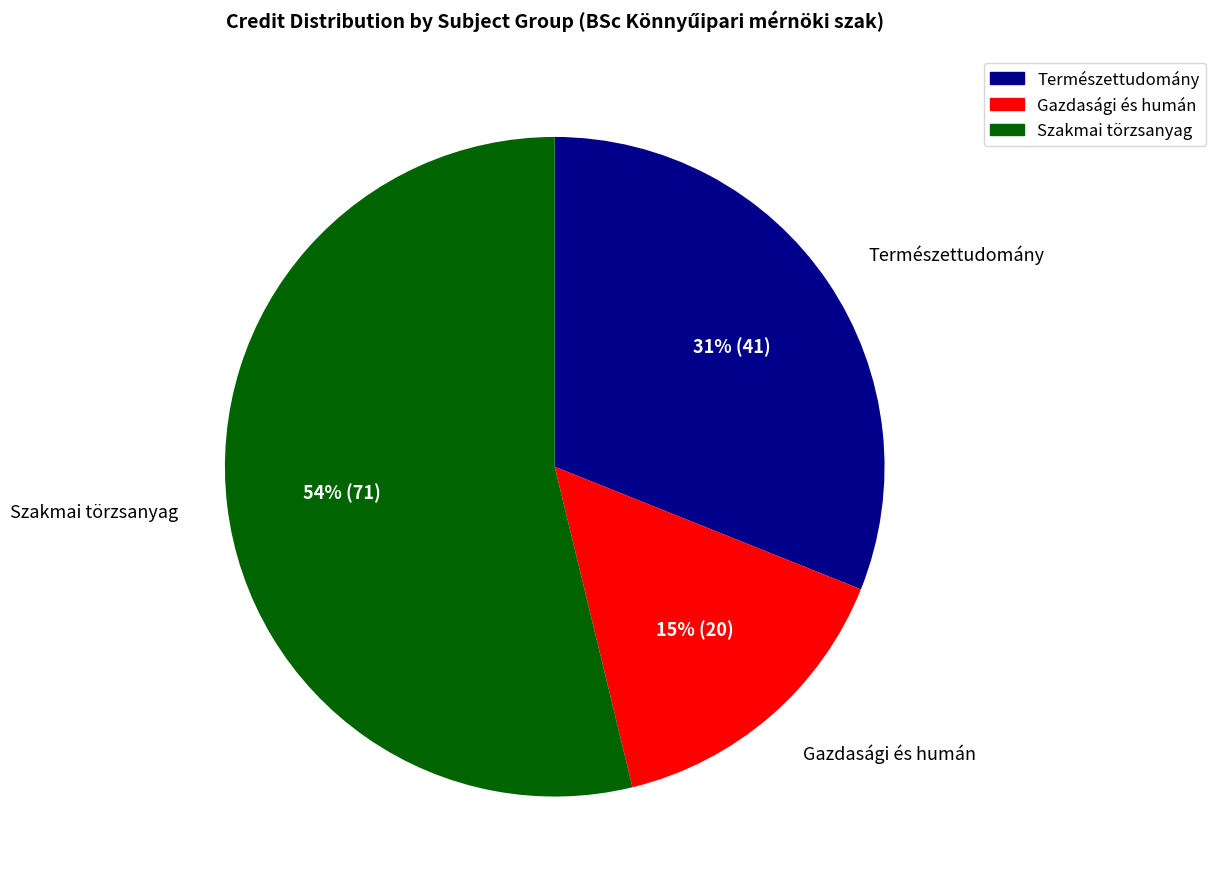

Count the number of slices in the pie.

3